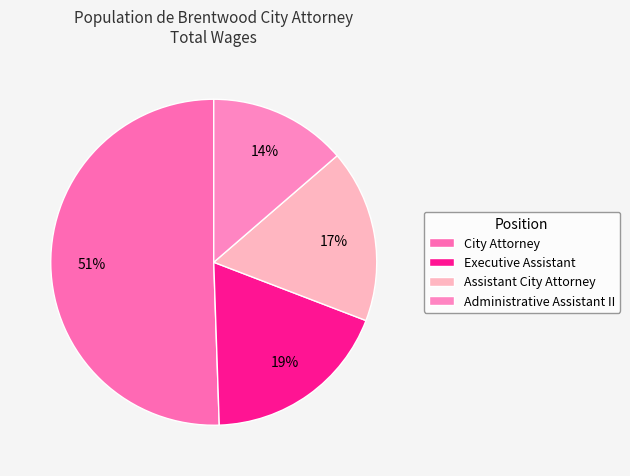

What percentage do Assistant City Attorney and Administrative Assistant II together represent?

30.8%